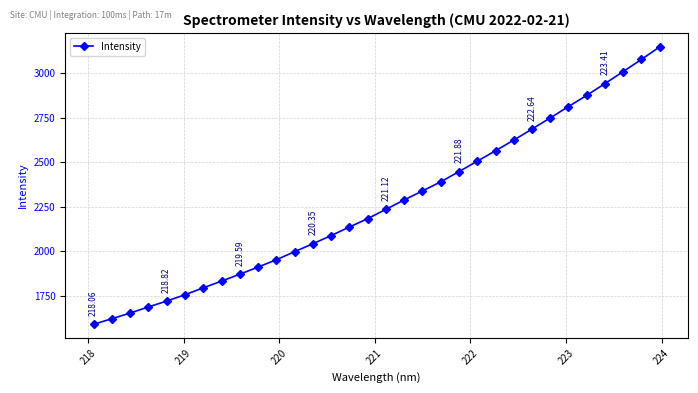

True or false: there are more than 0 points higher than both neighbors.

False